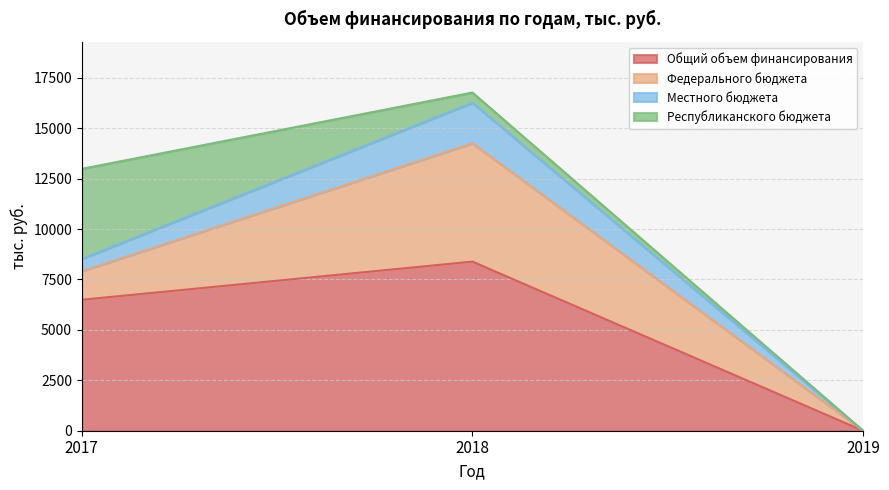

How many data points in Местного бюджета are less than 608?

1